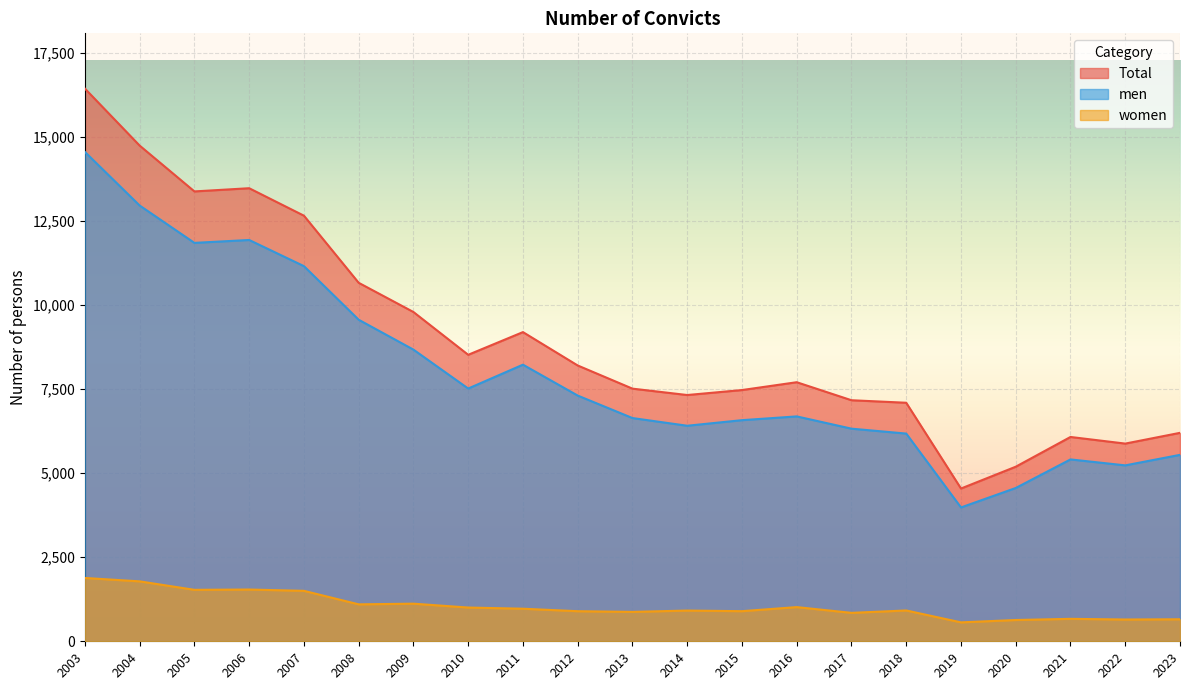

List the series in order of their peak value, lowest first.

women, men, Total